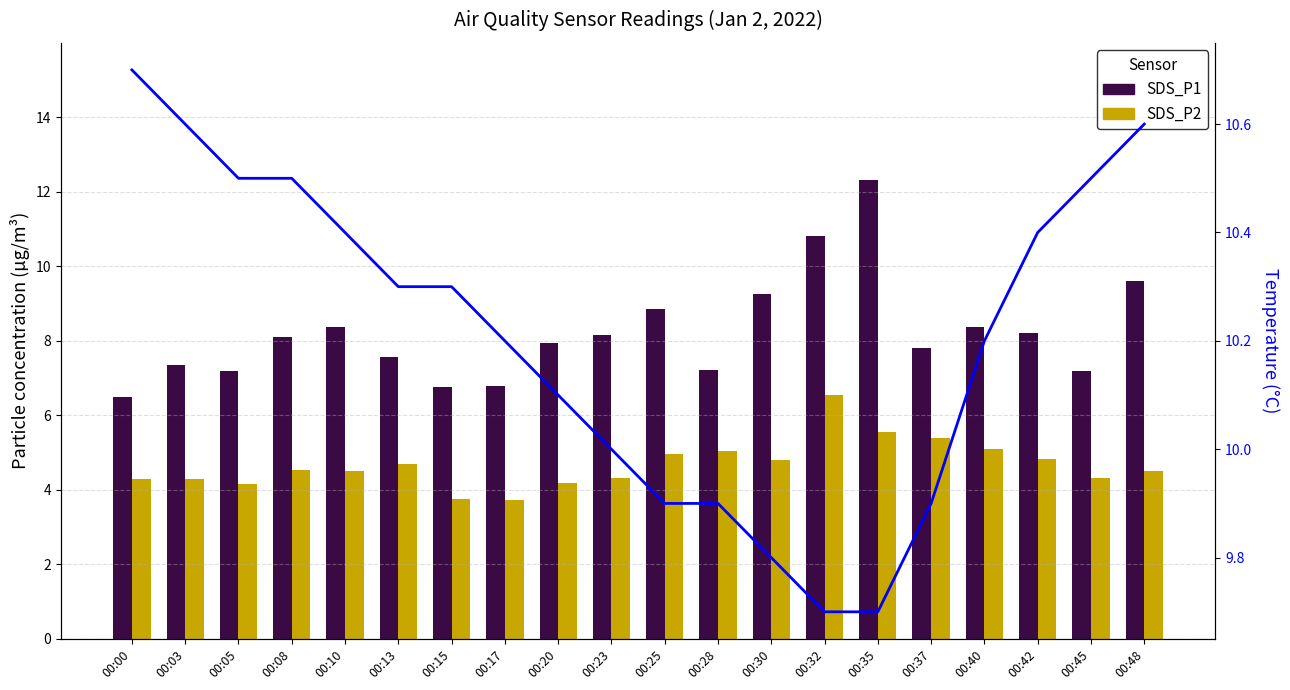

How many values in the Temp series are below 10?

6